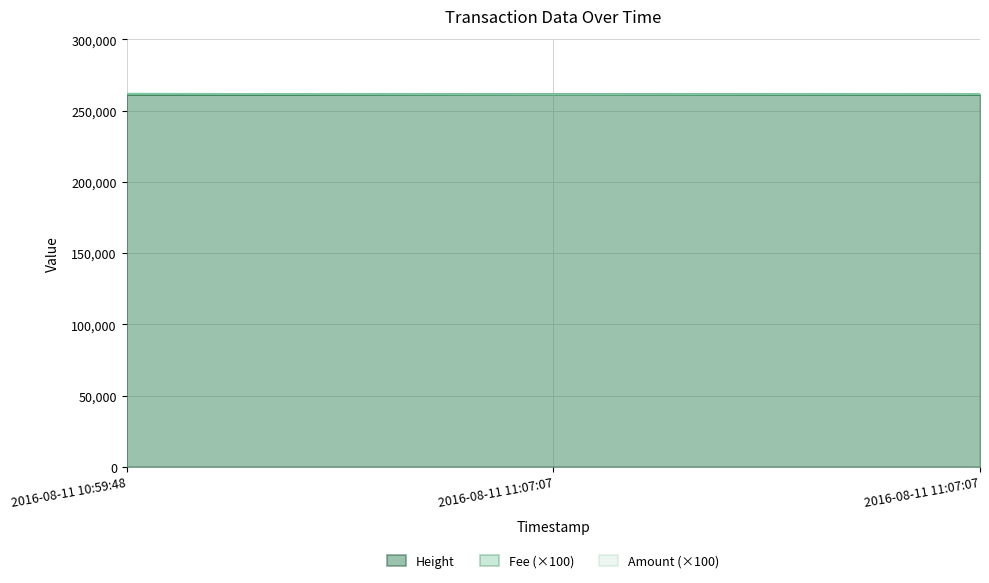

Which series has the largest total across all categories?

Amount